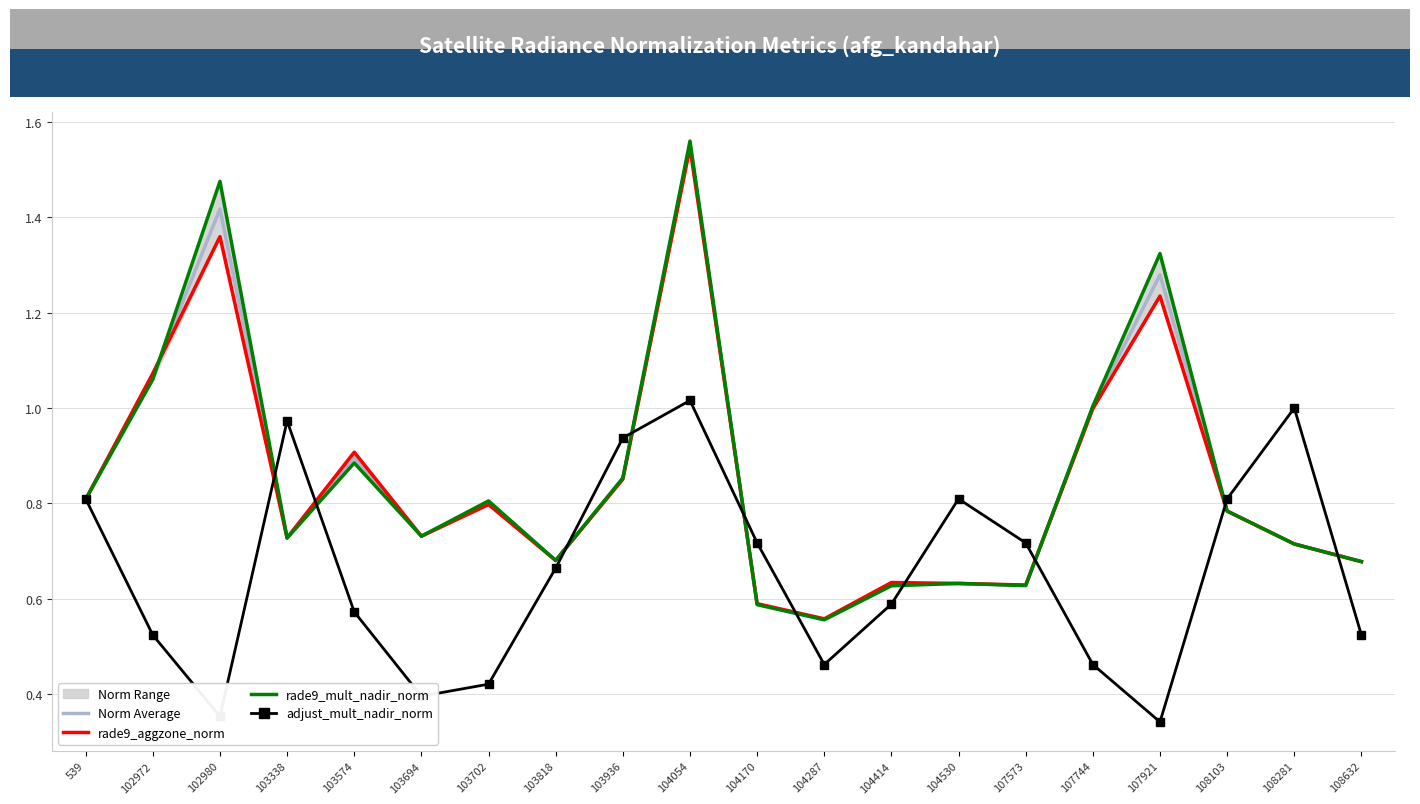

Which series changed the most between 539 and 103574?

adjust_mult_nadir_norm